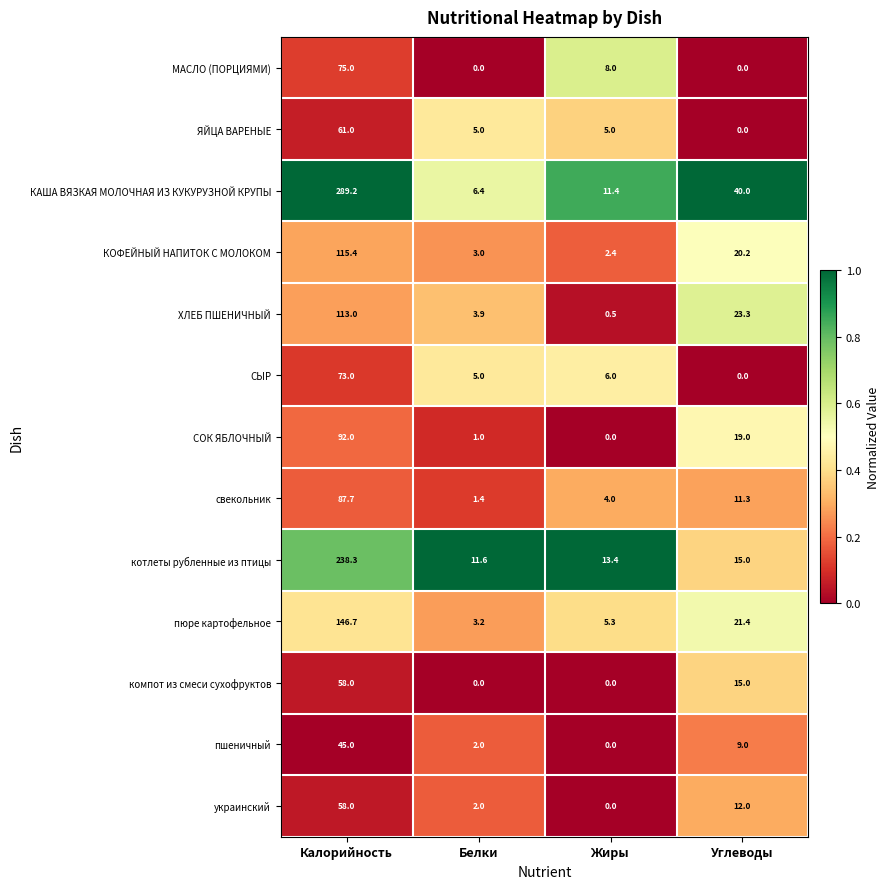

True or false: ЯЙЦА ВАРЕНЫЕ has a value of 5.0 at Жиры.

True